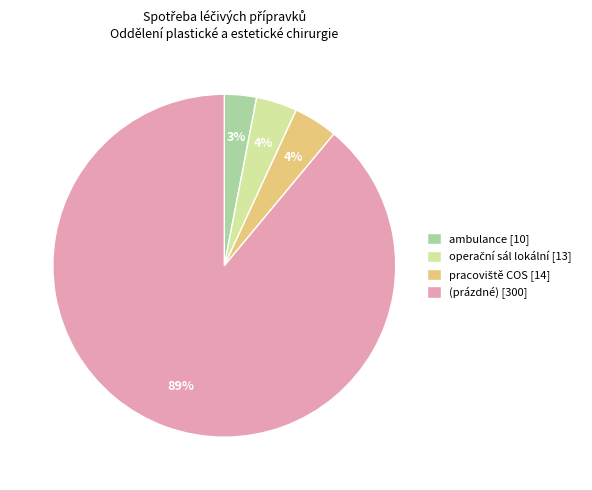

What percentage is the (prázdné) slice, to the nearest percent?

89%